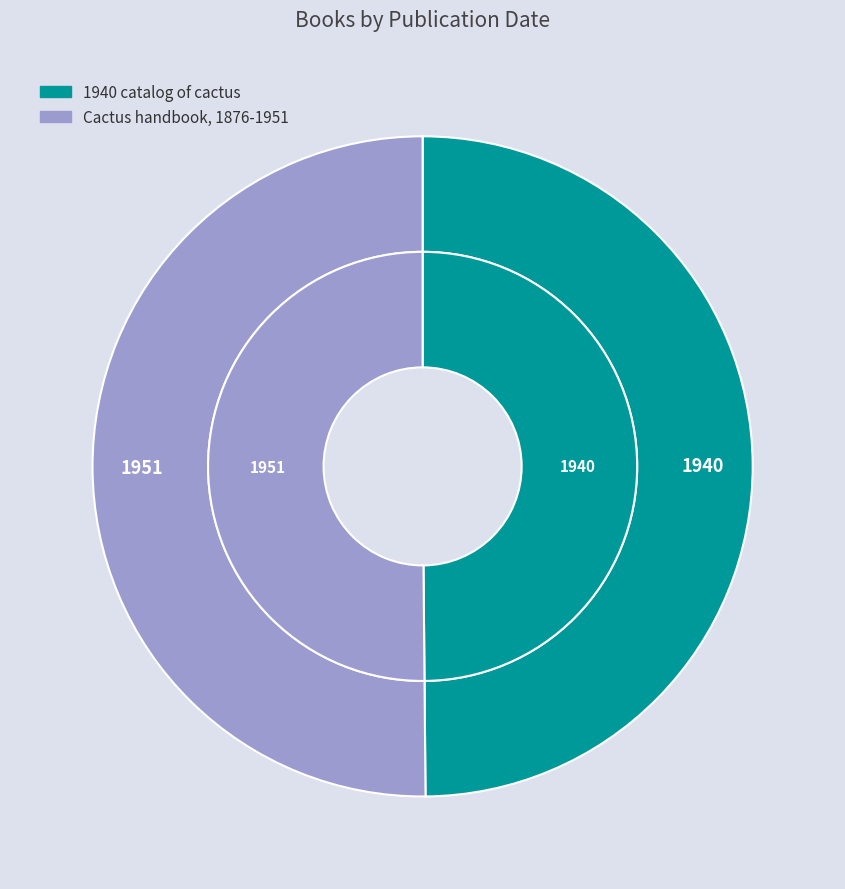

What is the smallest slice in the pie chart?

1940 catalog of cactus